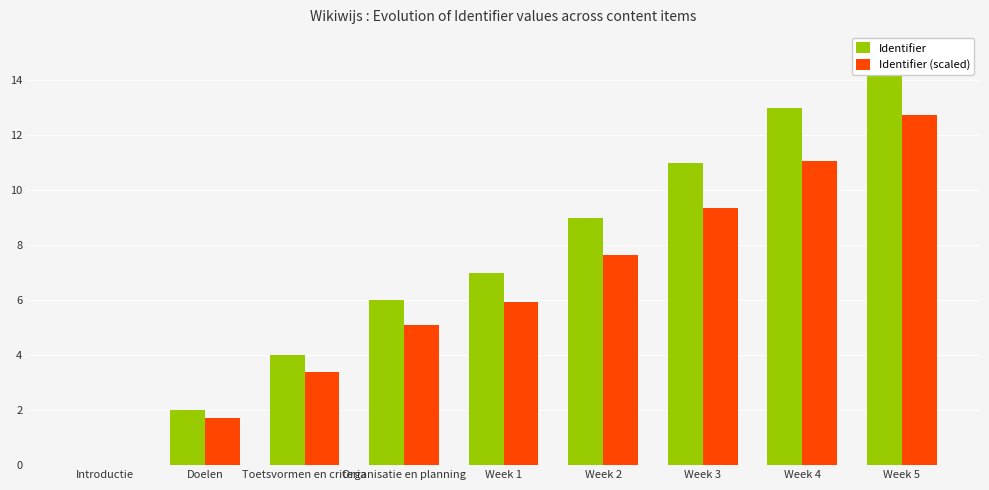

What is the sum of the Identifier values at Week 5 and Week 2?

24.0